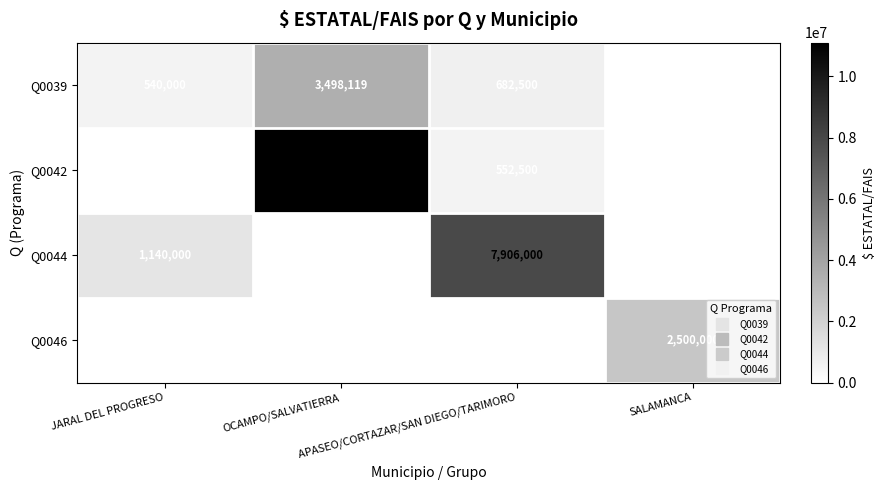

What is the maximum value shown in the chart?

11100000